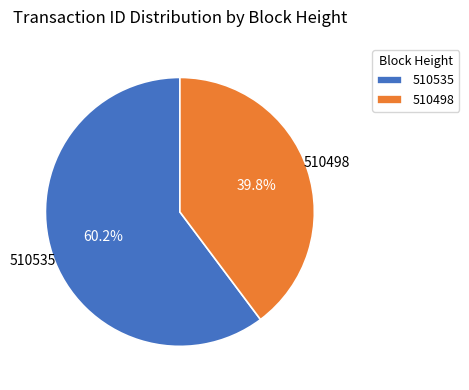

To the nearest percent, what is the difference between the 510498 and 510535 slice percentages?

20%